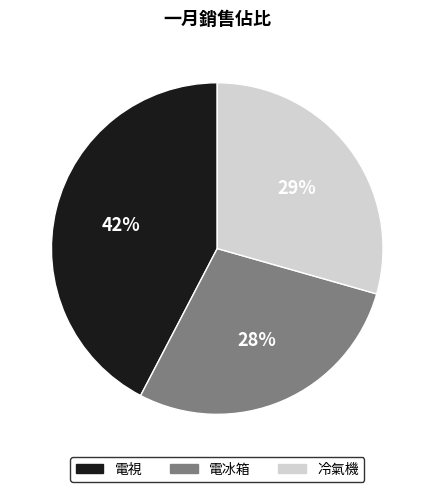

To the nearest percent, what is the average slice percentage?

33%